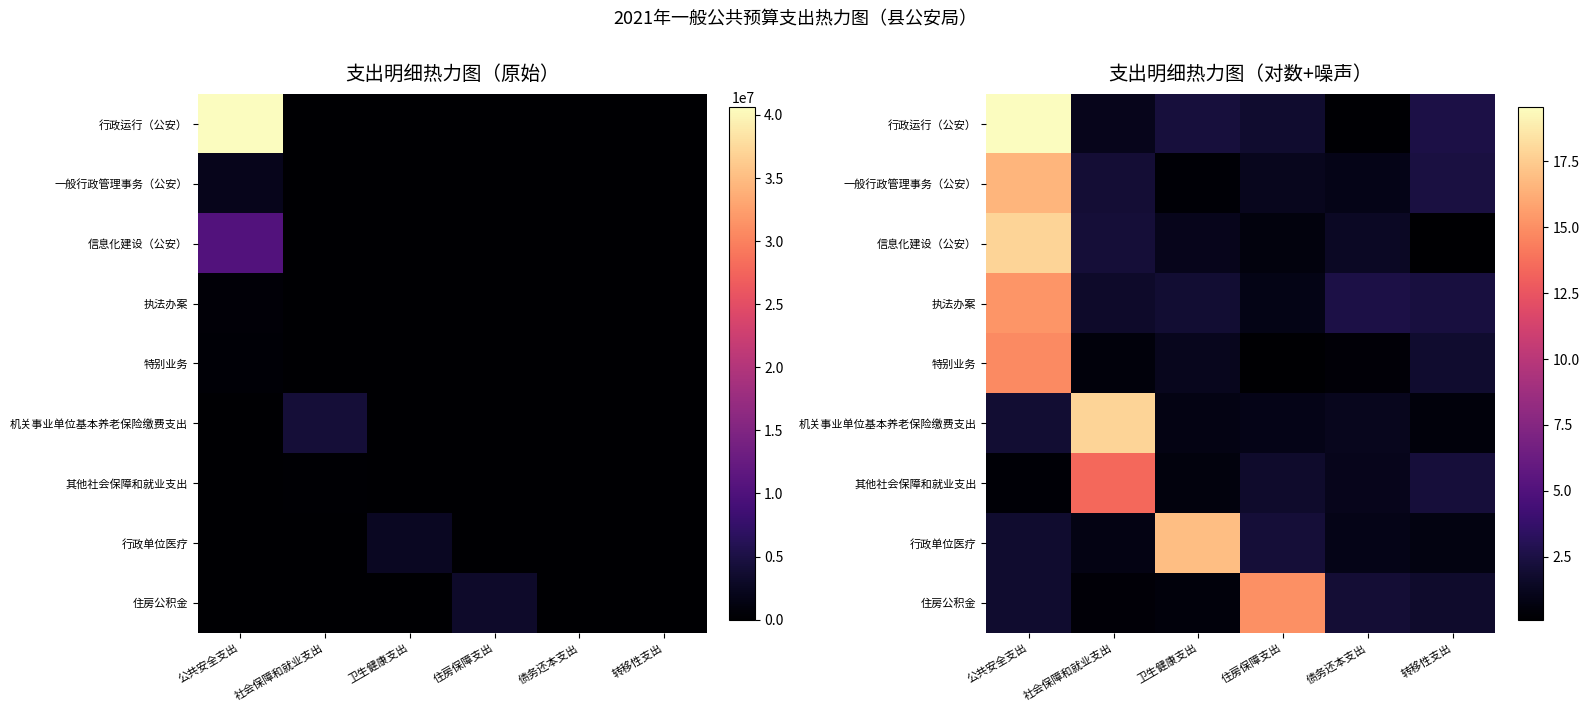

What is the difference between the second highest and minimum values in the 行政运行（公安） series?

2.3